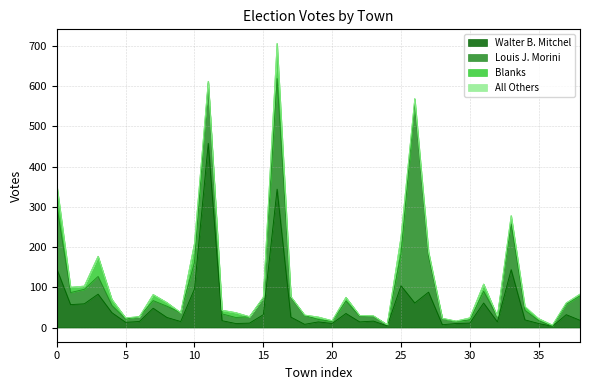

What is the highest value of the Walter B. Mitchel series?

458